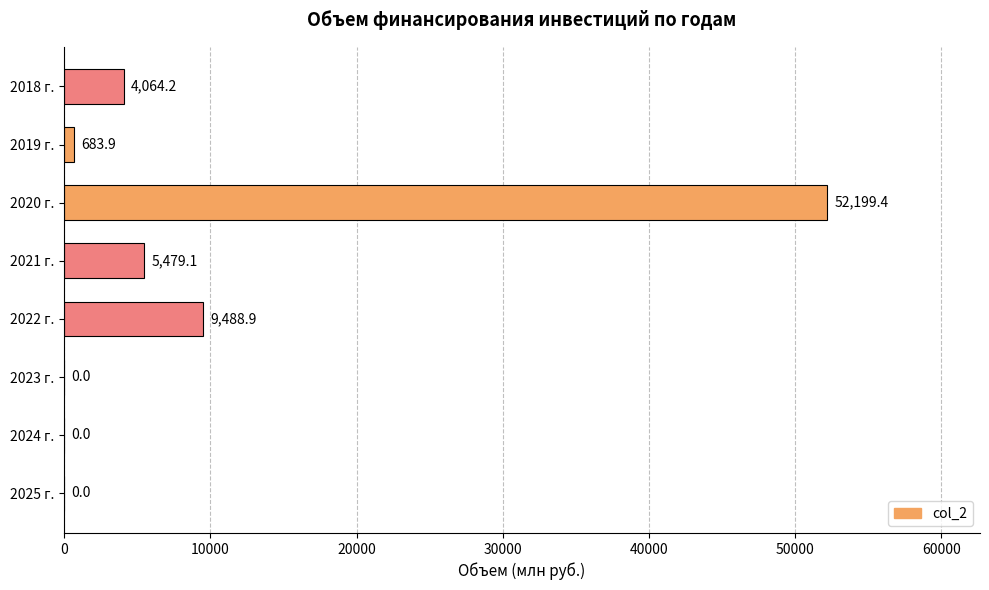

What is the change in value from 2020 г. to 2025 г.?

-52199.4